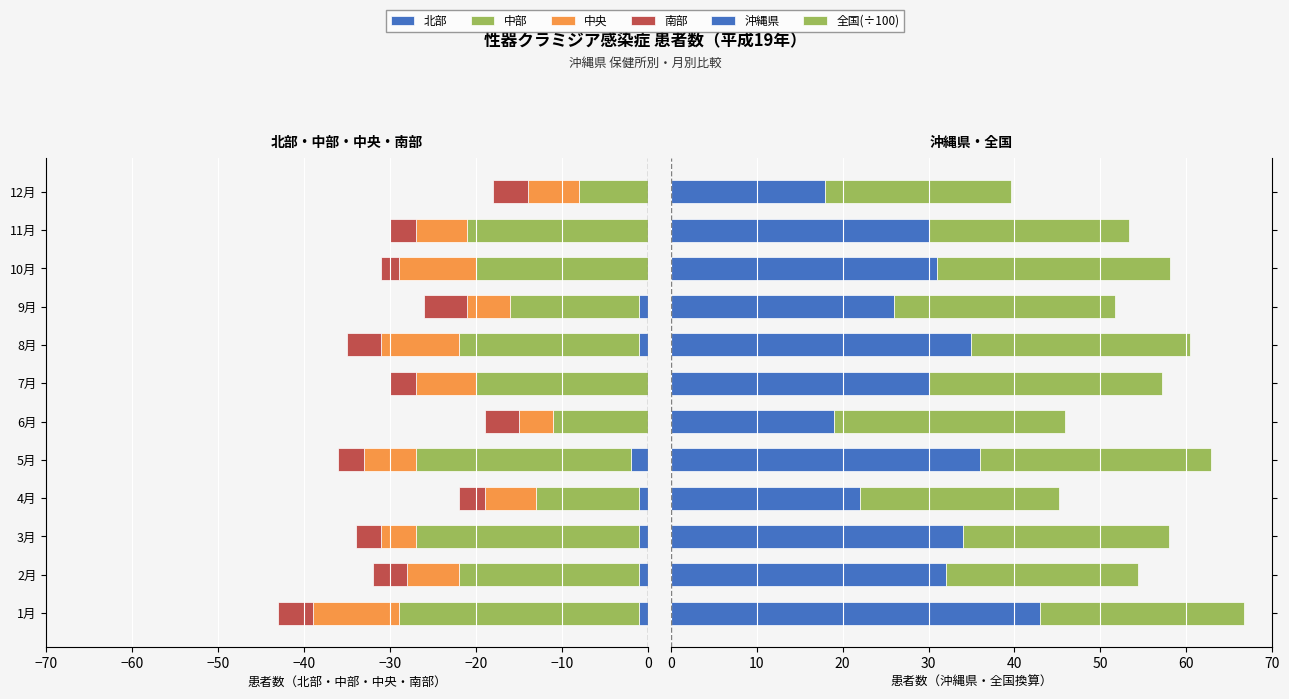

What is the smallest value displayed?

-28.0